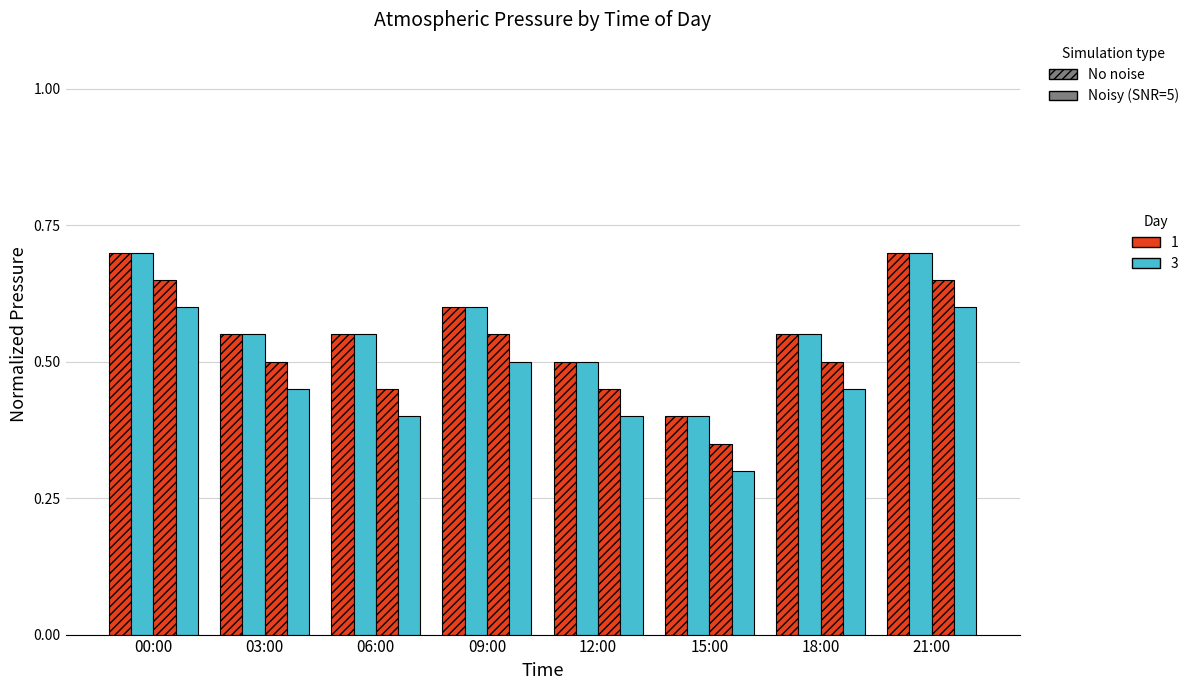

How many series are shown in this chart?

4